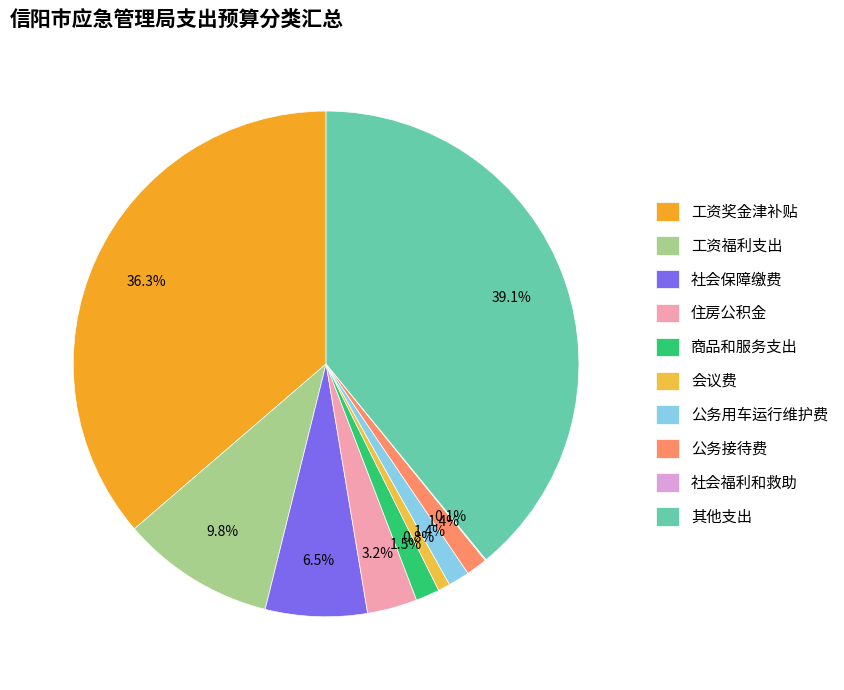

To the nearest percent, what is the average slice percentage?

10%